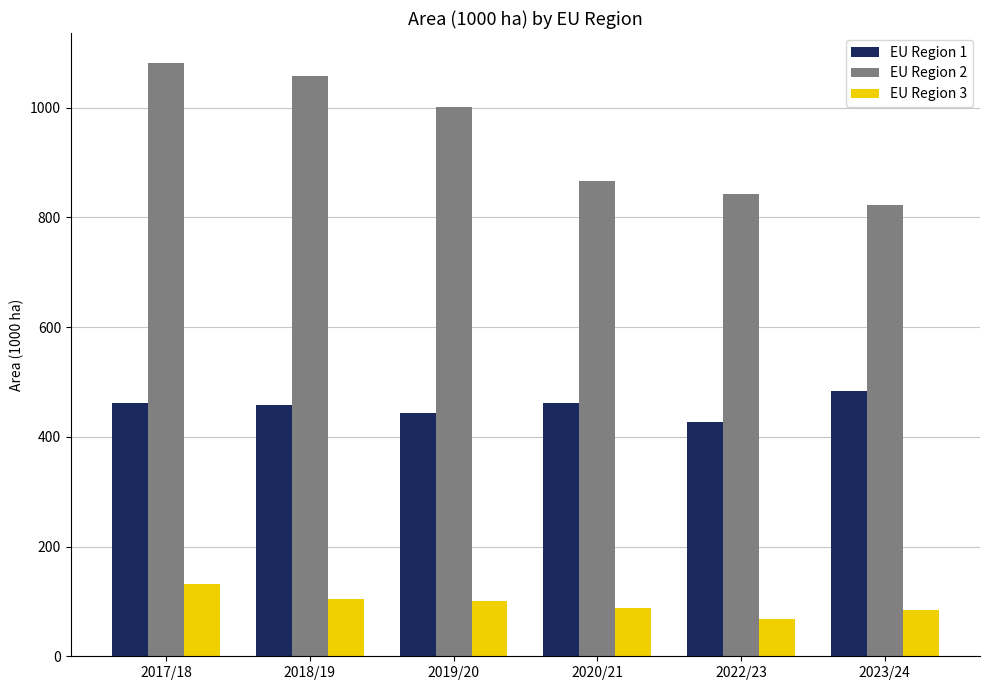

What is the greatest value displayed?

1081.9